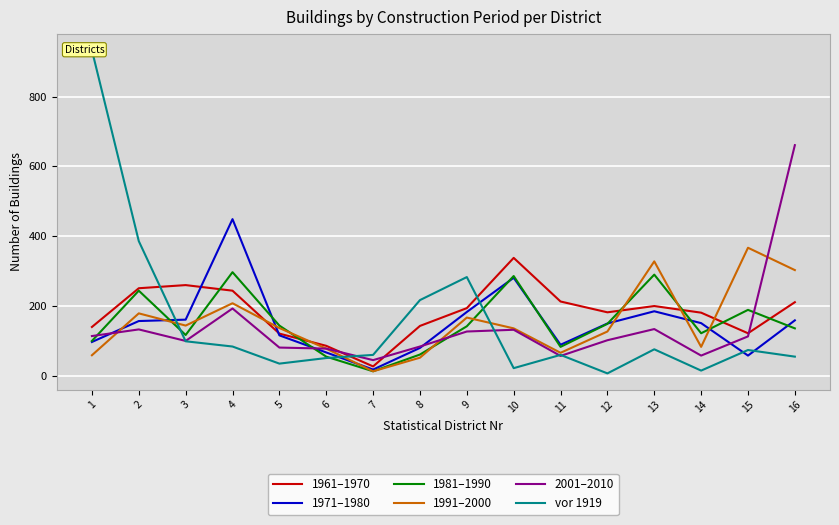

How many values in the 1981–1990 series exceed 142?

7